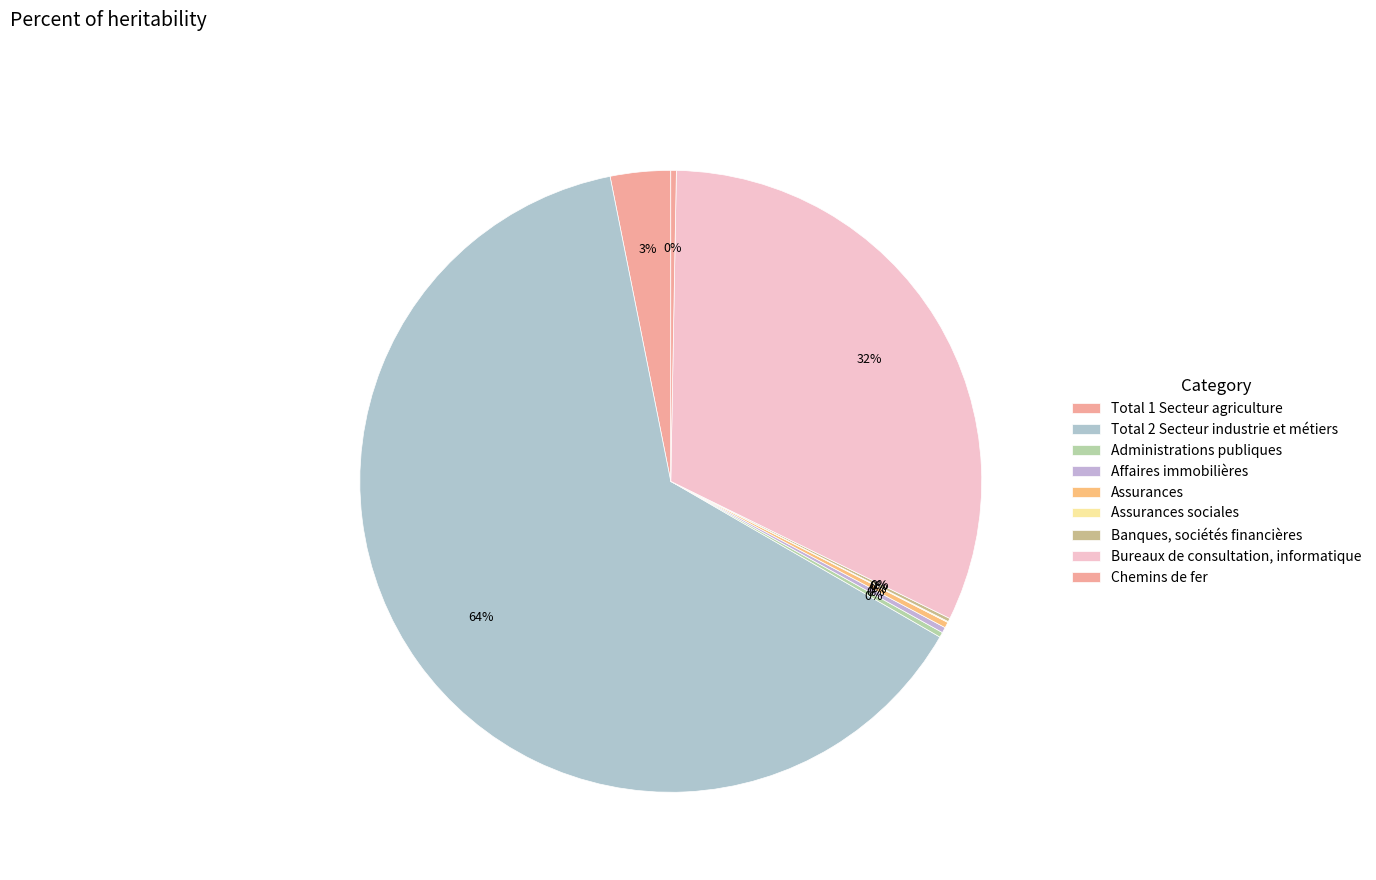

Rank the categories by value from highest to lowest.

Total 2 Secteur industrie et métiers, Bureaux de consultation, informatique, Total 1 Secteur agriculture, Assurances, Affaires immobilières, Chemins de fer, Administrations publiques, Banques, sociétés financières, Assurances sociales